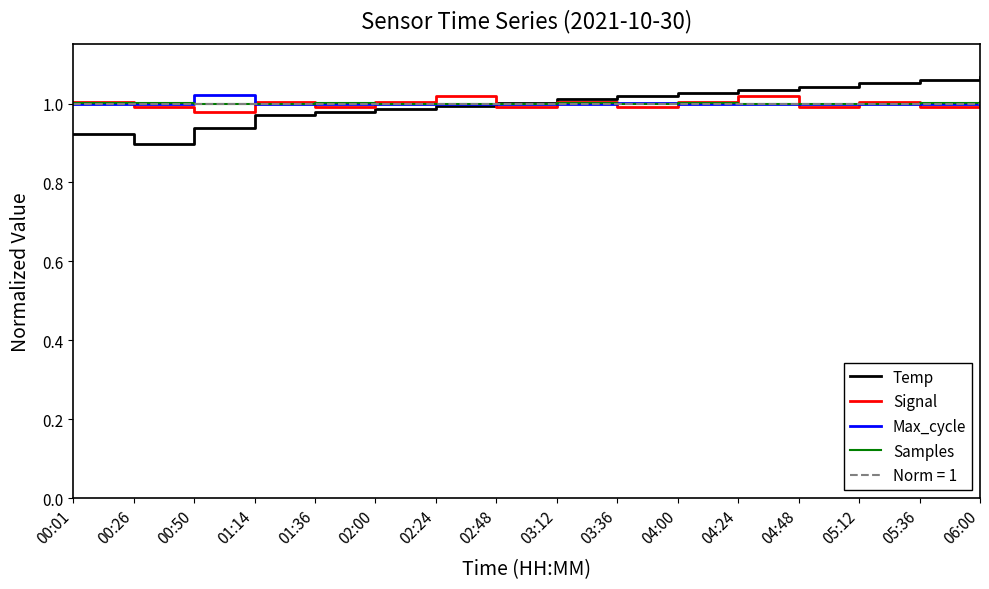

Which has a higher value, 04:48 or 05:36?

05:36